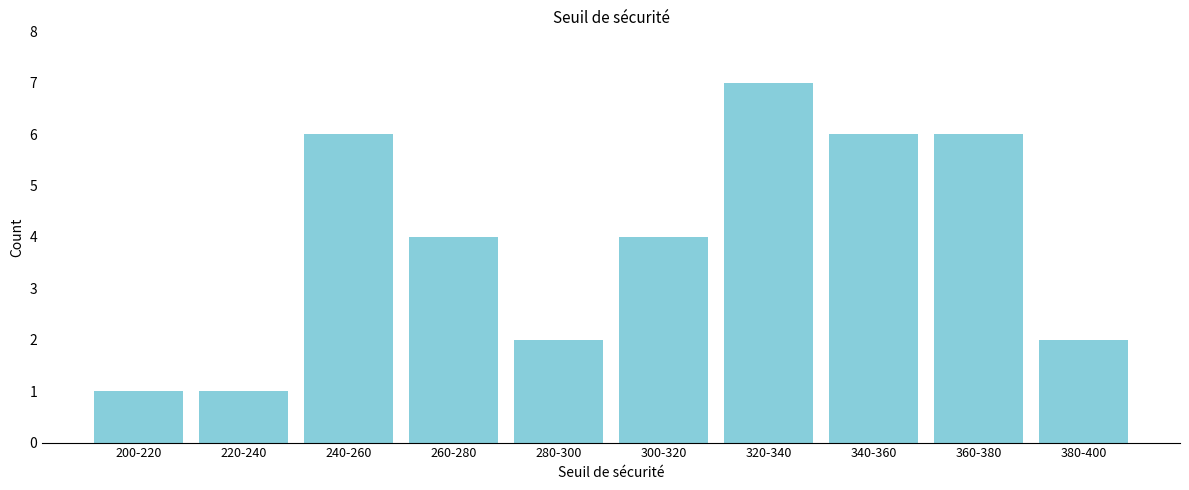

Reading right to left, list all the values displayed in this chart.

380-400=2	360-380=6	340-360=6	320-340=7	300-320=4	280-300=2	260-280=4	240-260=6	220-240=1	200-220=1